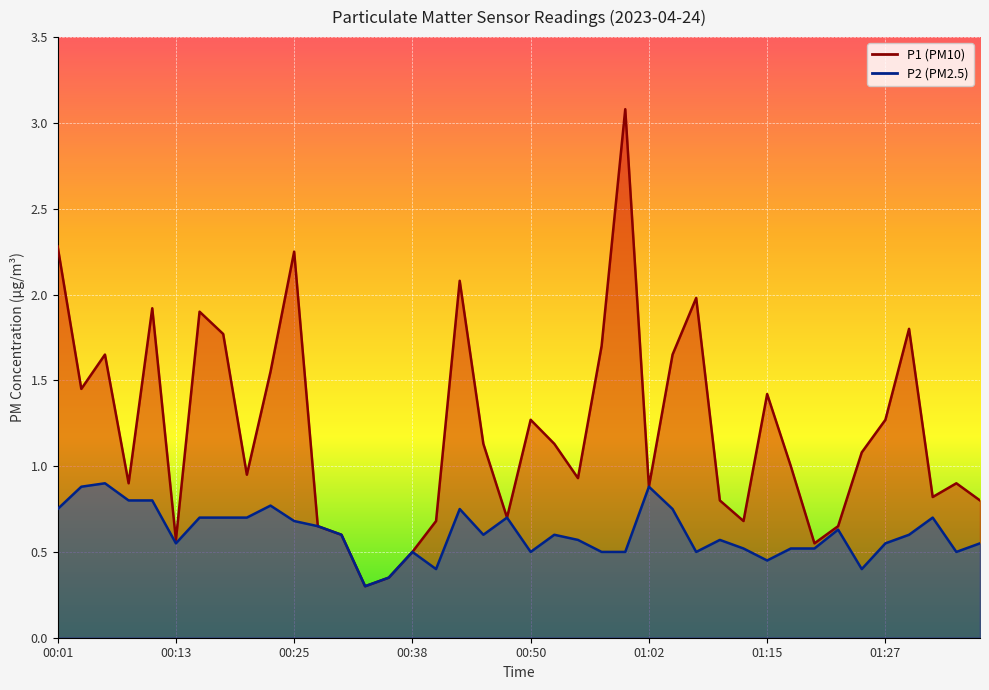

At which category is the sum across all series the highest?

01:00